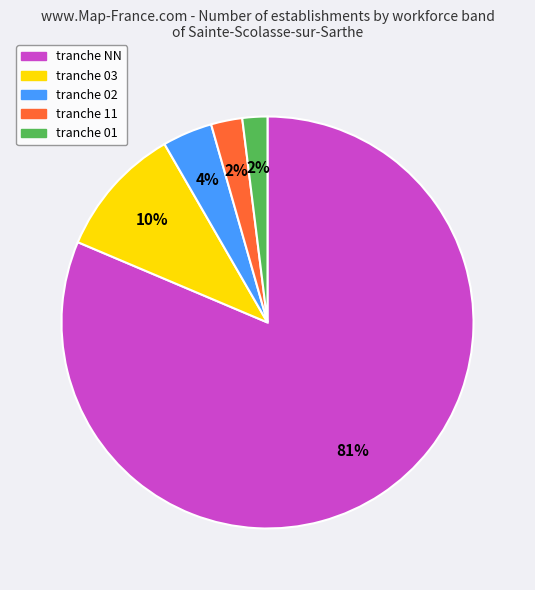

Does any single category account for the majority?

Yes